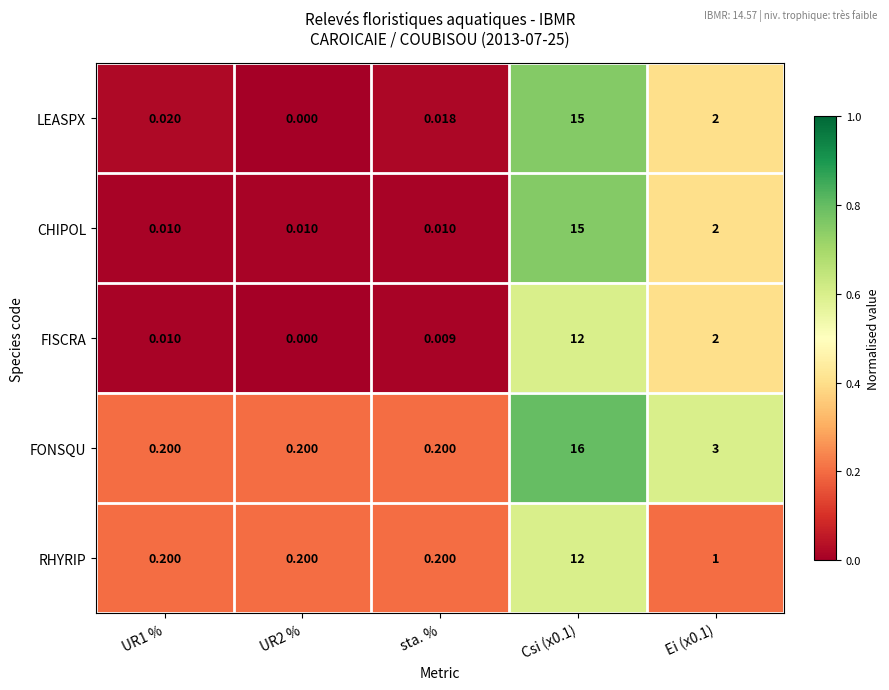

Which series has the largest total across all categories?

FONSQU